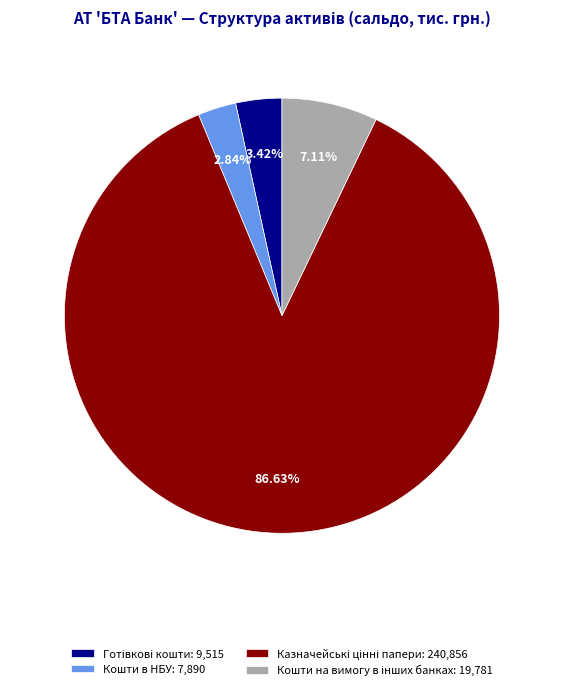

Is there any slice that represents more than half of the pie?

Yes